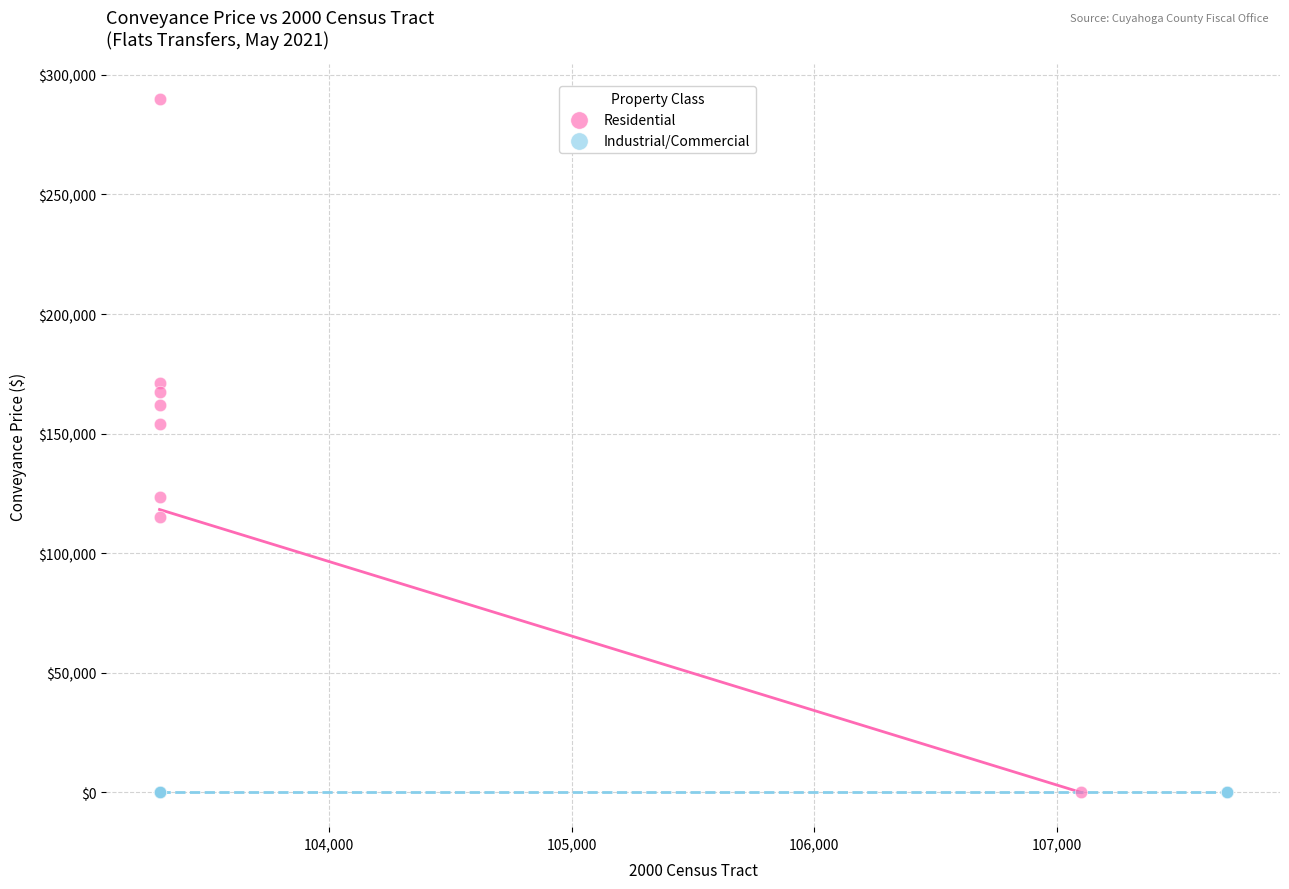

Which series reaches the maximum Y coordinate?

Residential